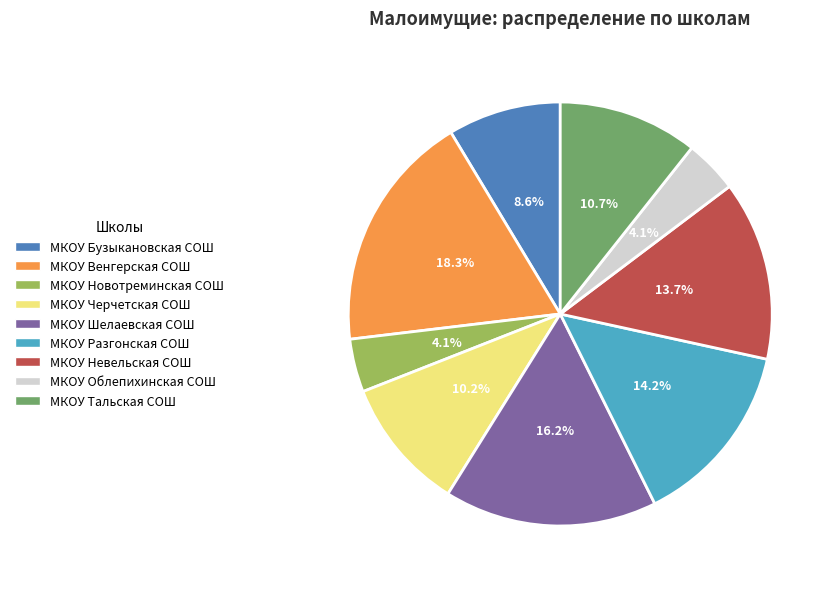

Does МКОУ Облепихинская СОШ account for over 50% of the chart?

No